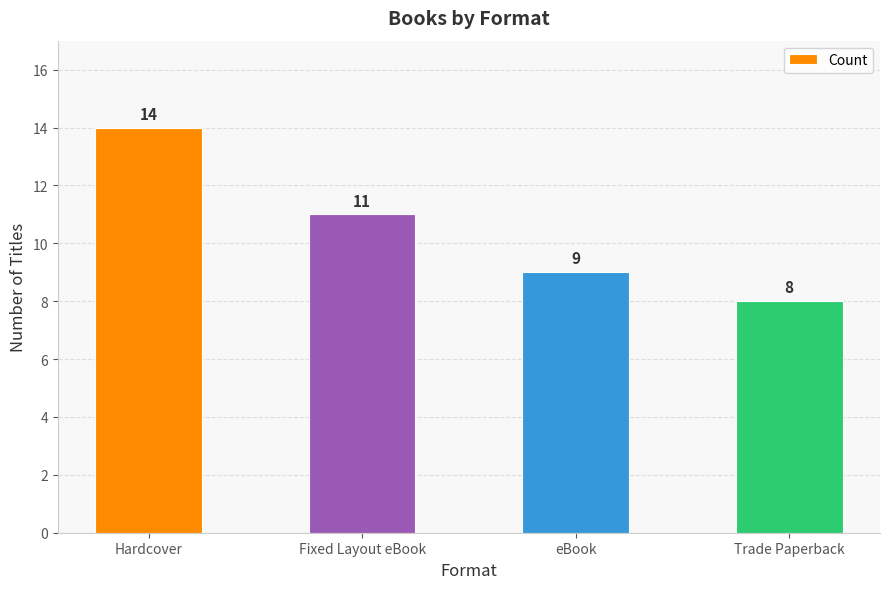

What is the ratio of the value at Hardcover to the value at Fixed Layout eBook?

1.3